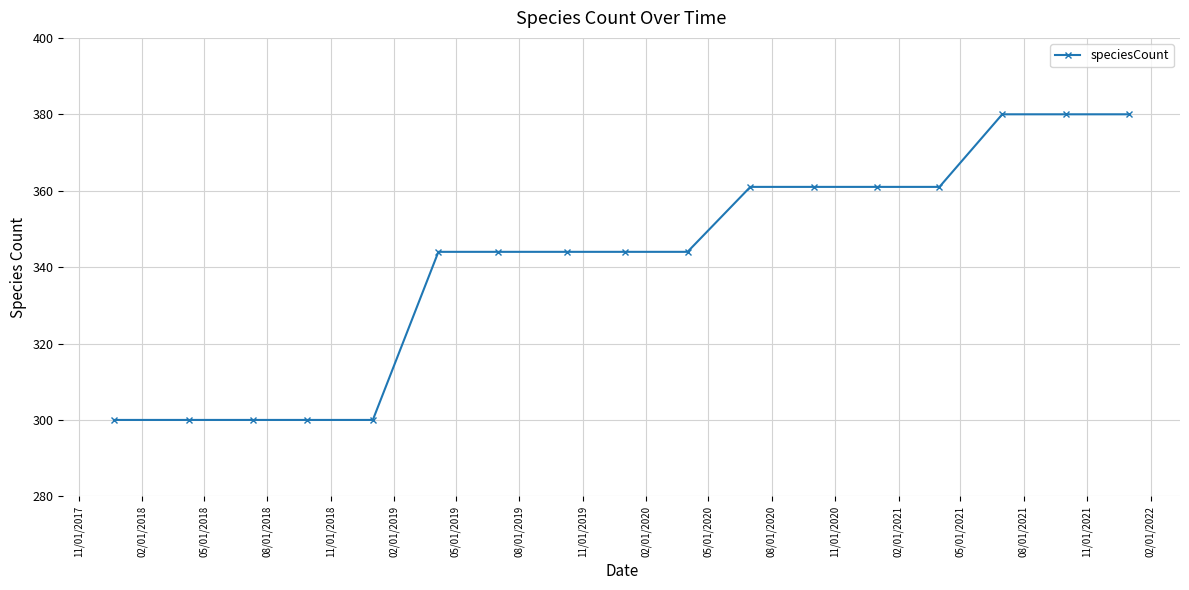

What is the value of the 14th point from the left?

361